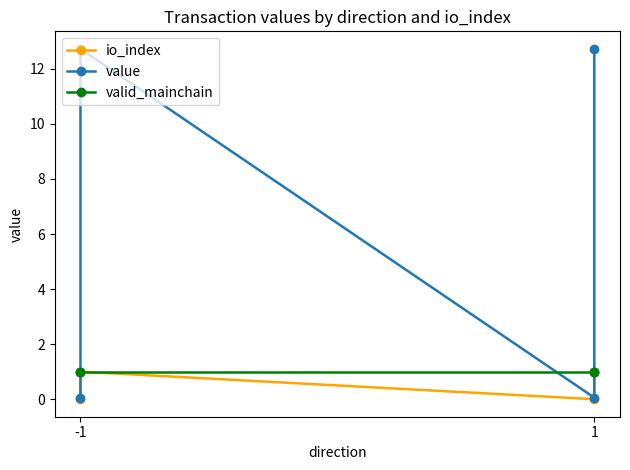

Which series has the largest total across all categories?

value